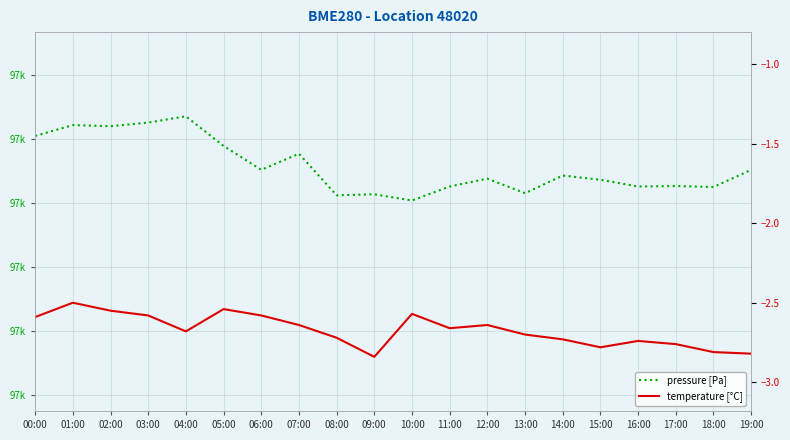

Where is the first local minimum for temperature [°C]?

04:00